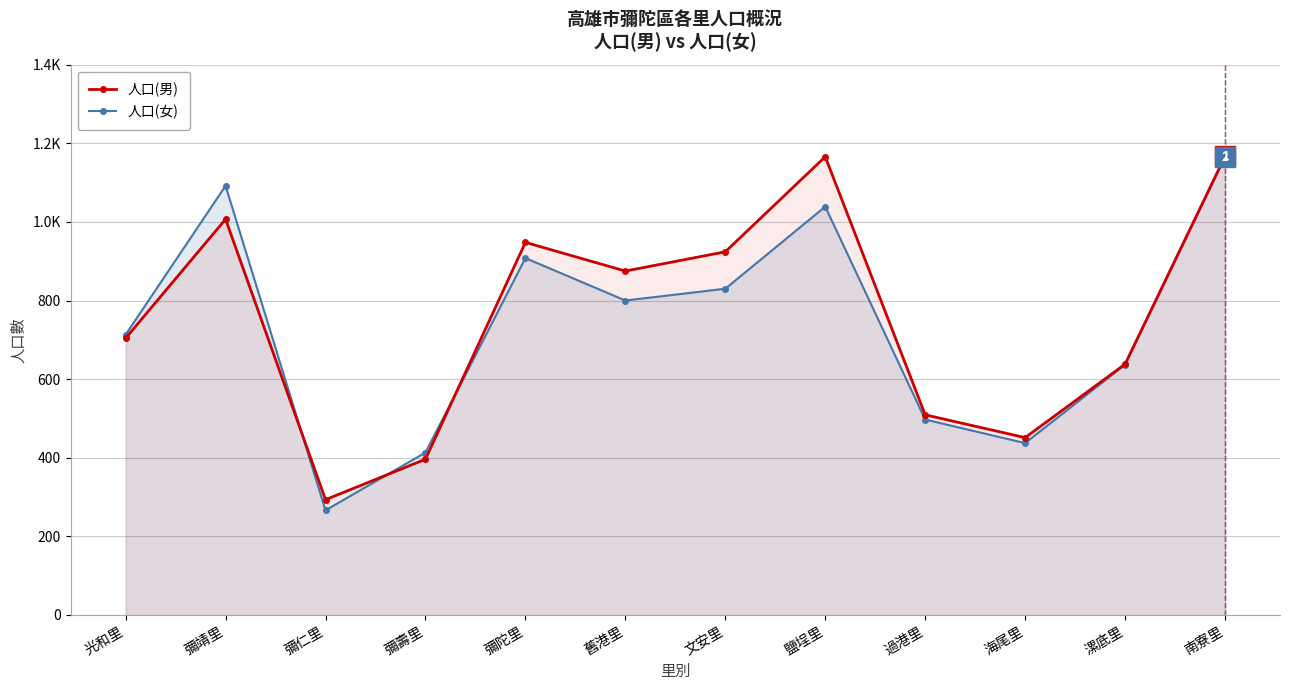

Is the value of 人口(男) at 彌靖里 greater than the value of 人口(女) at 過港里?

Yes